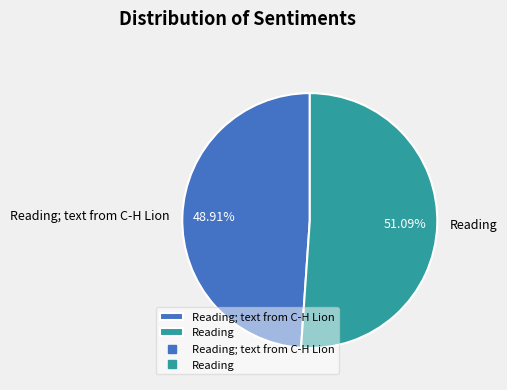

How many segments does this pie chart have?

2